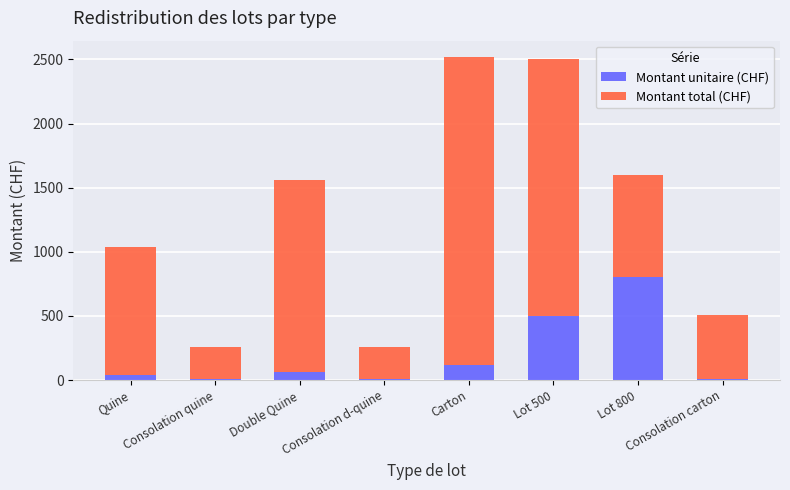

At which label does Montant unitaire (CHF) reach its peak?

Lot 800